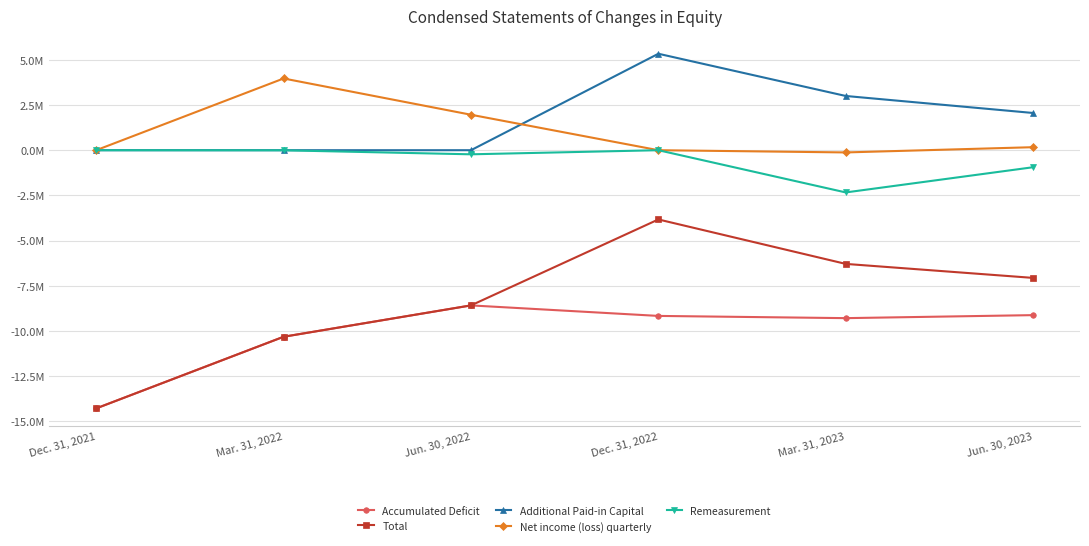

Where is Total nearest to the value -9056564?

Jun. 30, 2022